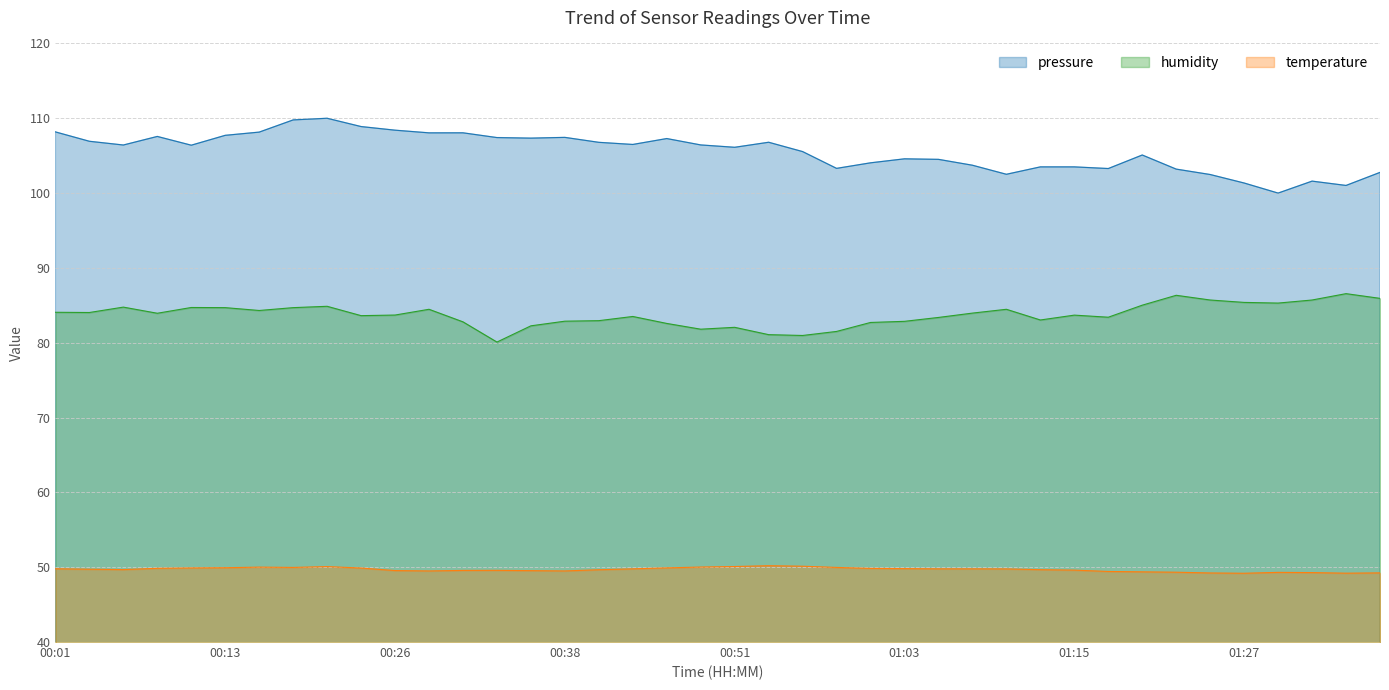

Which label corresponds to the largest value in the chart?

00:21